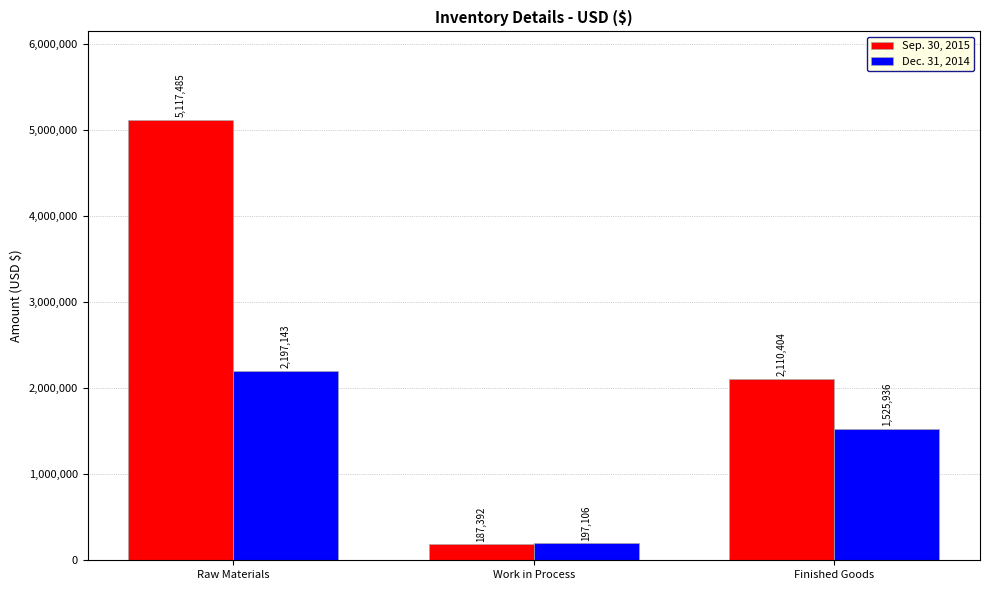

What is the total value across all series at Work in Process?

384498